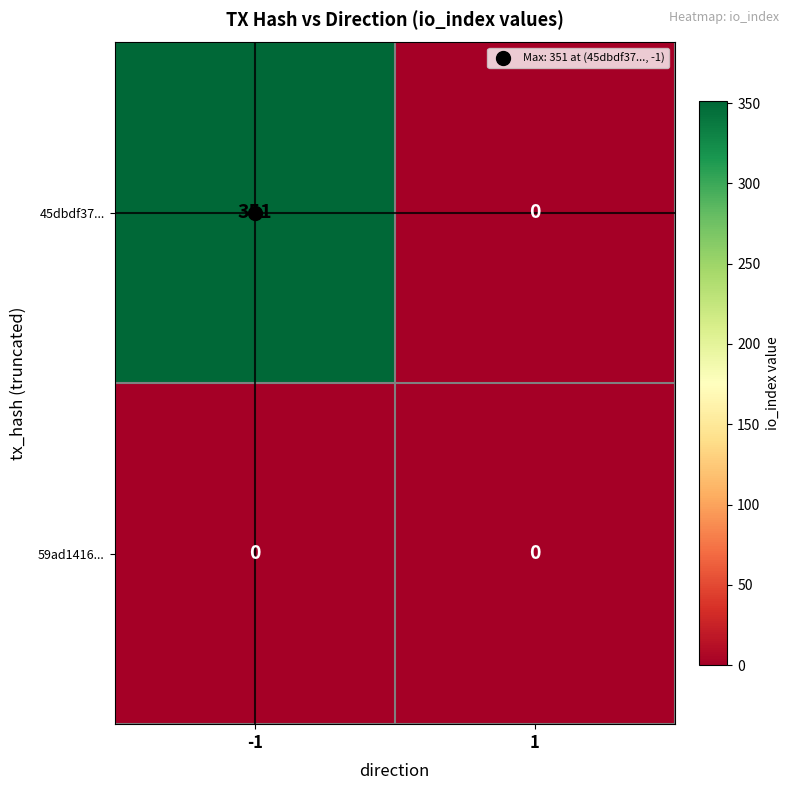

Is the value of 59ad1416... at 1 greater than the value of 45dbdf37... at -1?

No